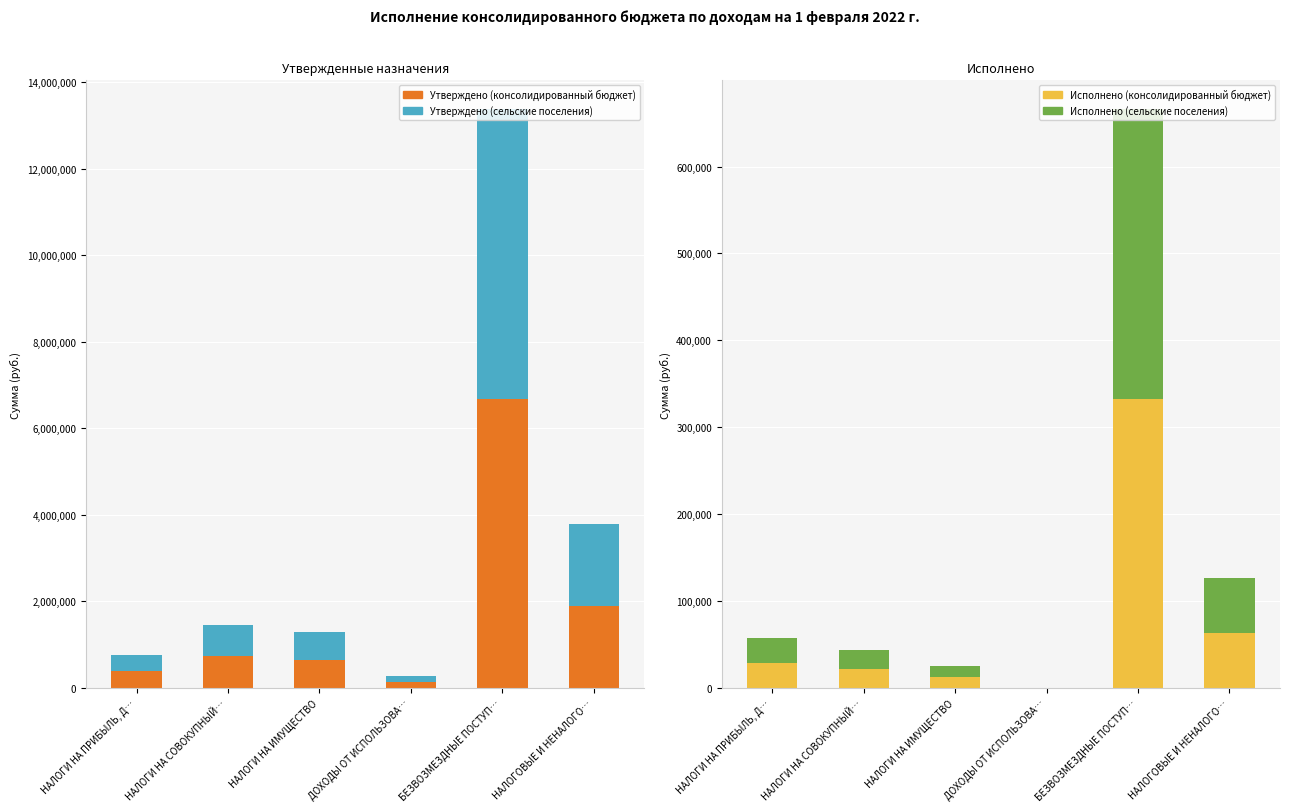

True or false: Утверждено (сельские поселения) has a value of 242289.1 at ДОХОДЫ ОТ ИСПОЛЬЗОВА….

False